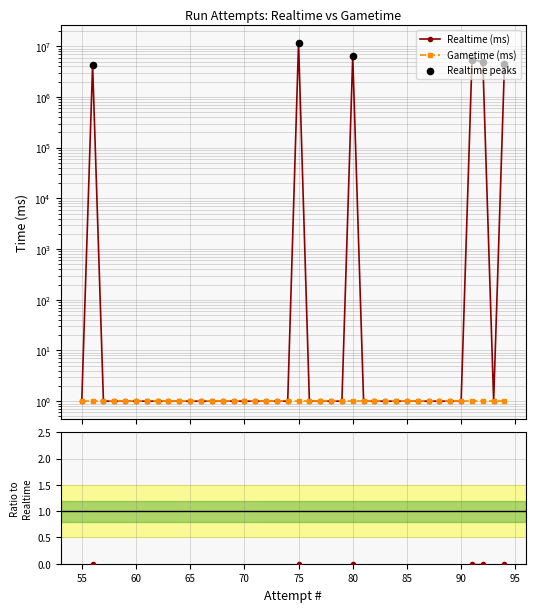

Which has a higher value, 63 or 90?

63